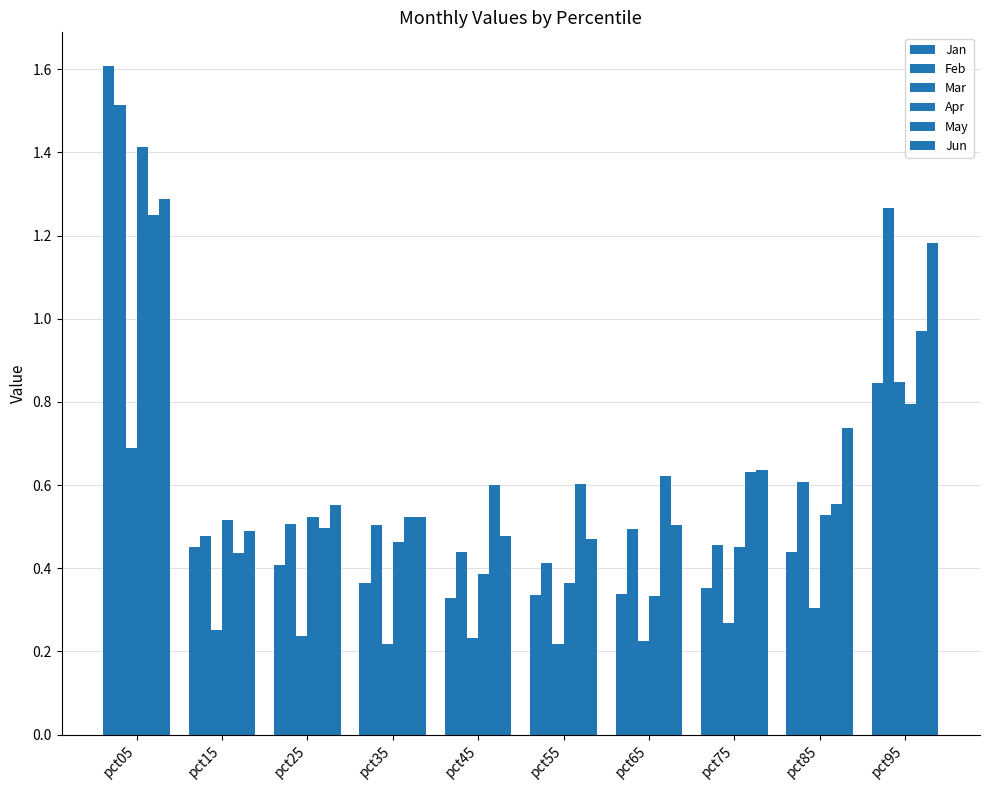

Which category has the lowest value across all series?

pct35